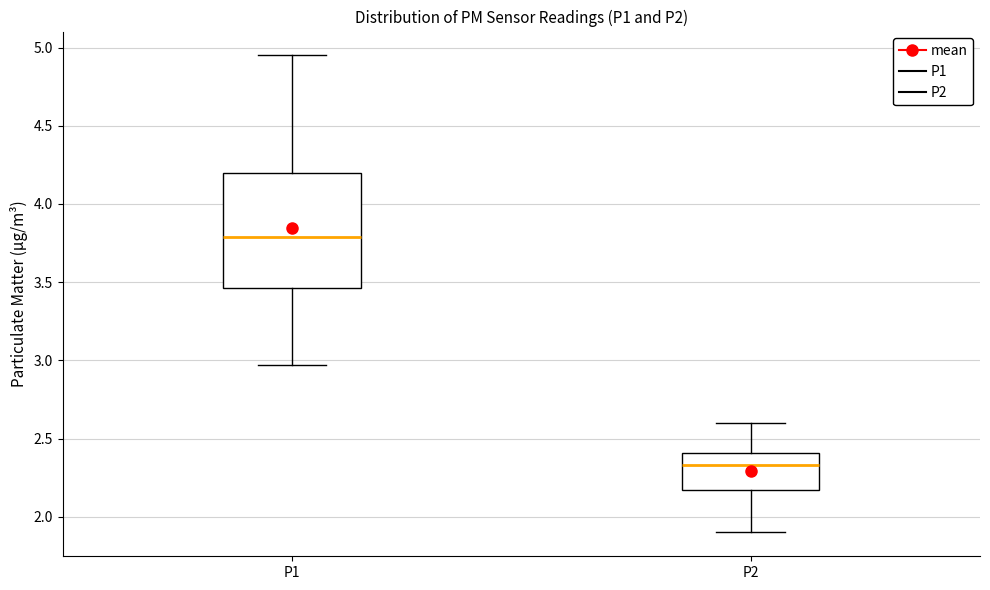

Reading left to right, transcribe this box plot: for each box, give where its median line is, the range the box spans, and where its two whiskers end, as read against the y-axis. The values are not printed on the chart, so give them approximately, as read against the axis.

P1: median 3.80, box 3.45 to 4.20, whiskers 2.95 to 4.95
P2: median 2.35, box 2.15 to 2.40, whiskers 1.90 to 2.60